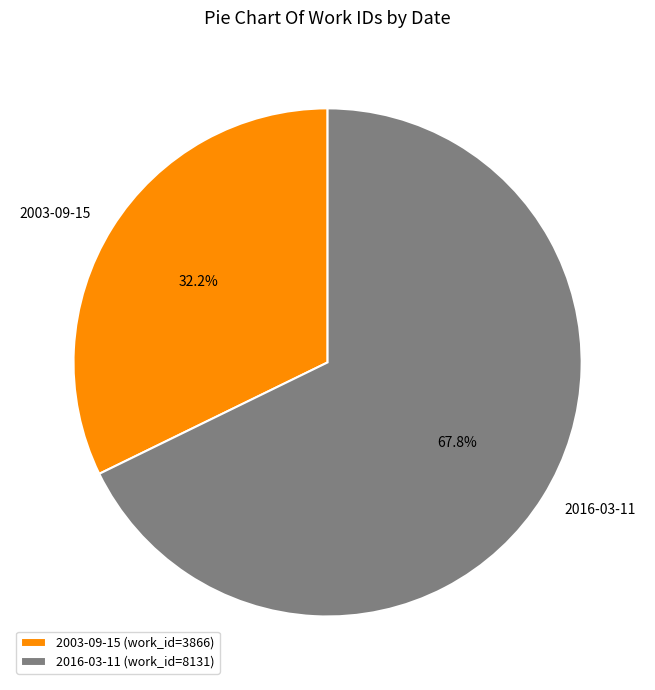

How many segments does this pie chart have?

2